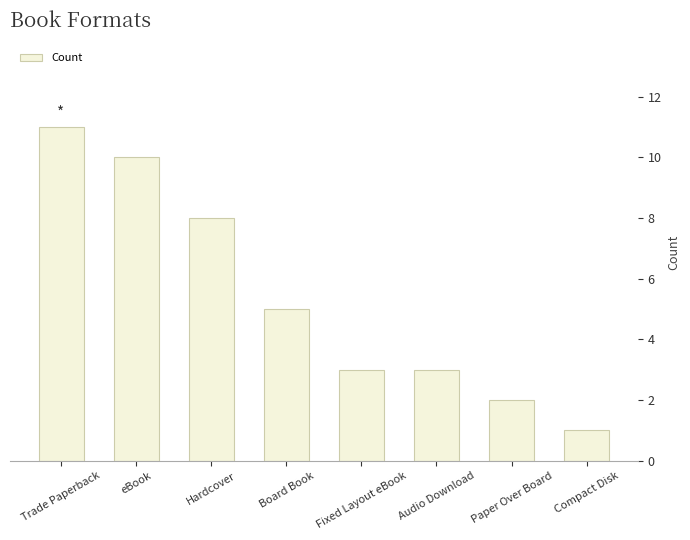

At which label is the value closest to 6?

Board Book